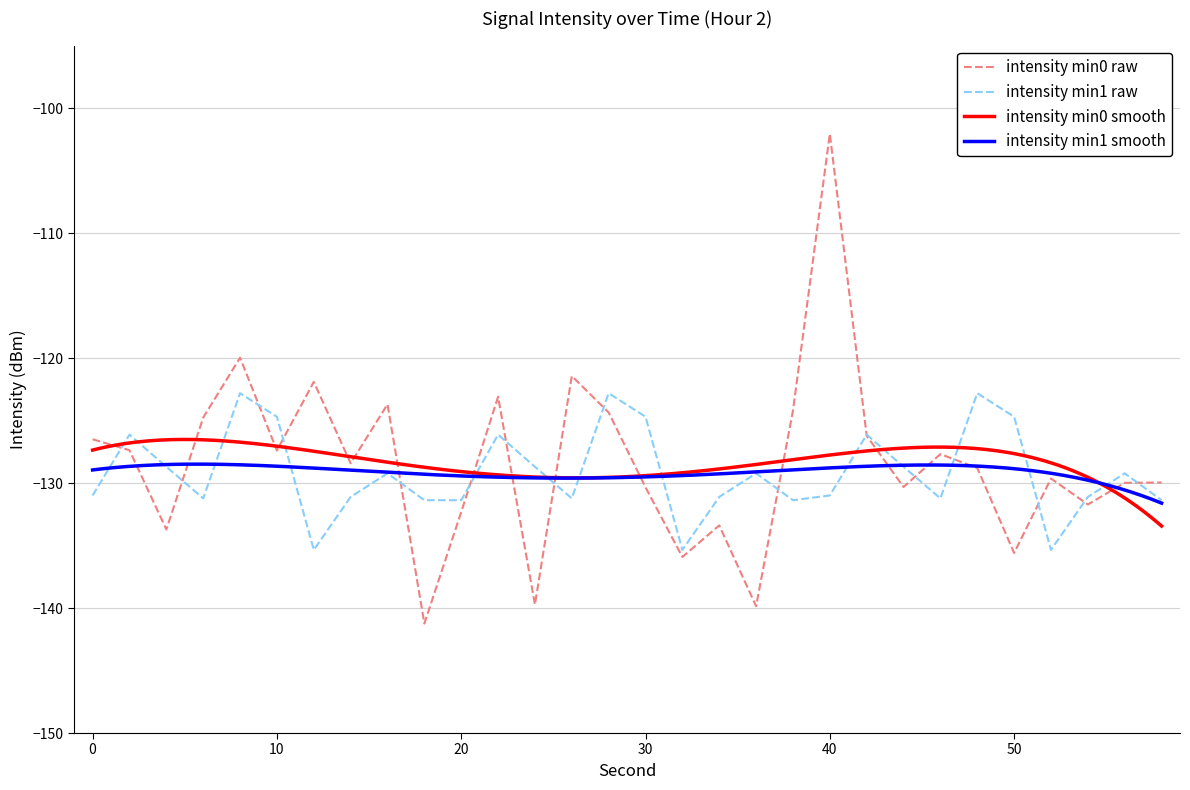

Rank the series at 32 from lowest to highest value.

intensity(dBm) min0, intensity(dBm) min1